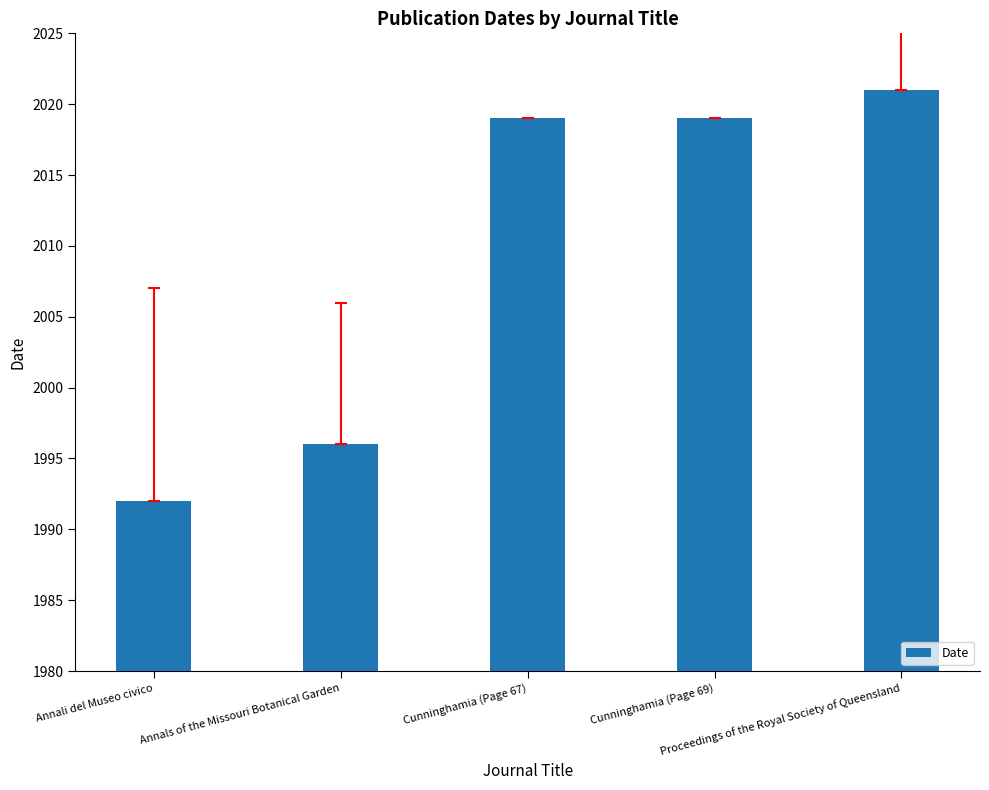

How many categories are shown in the chart?

5